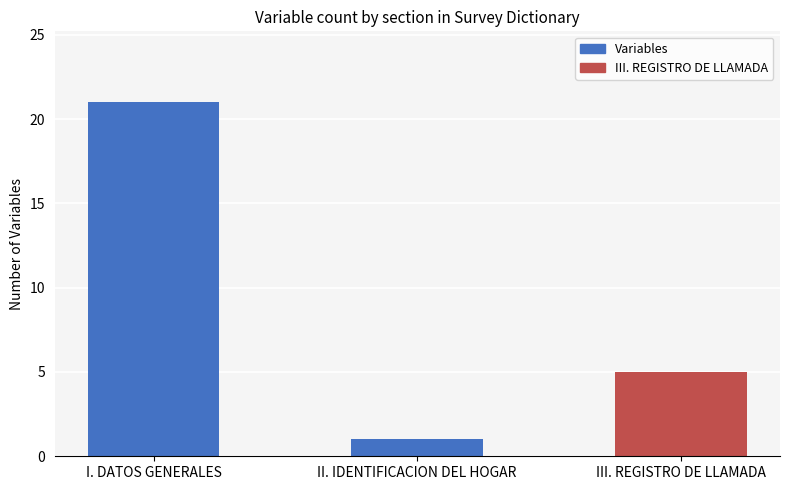

The value at I. DATOS GENERALES is 34. True or false?

False